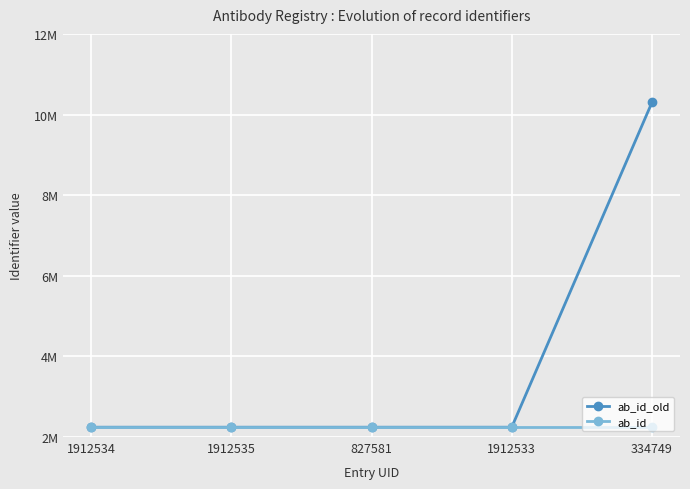

Is this an area chart (filled region under the line)?

No